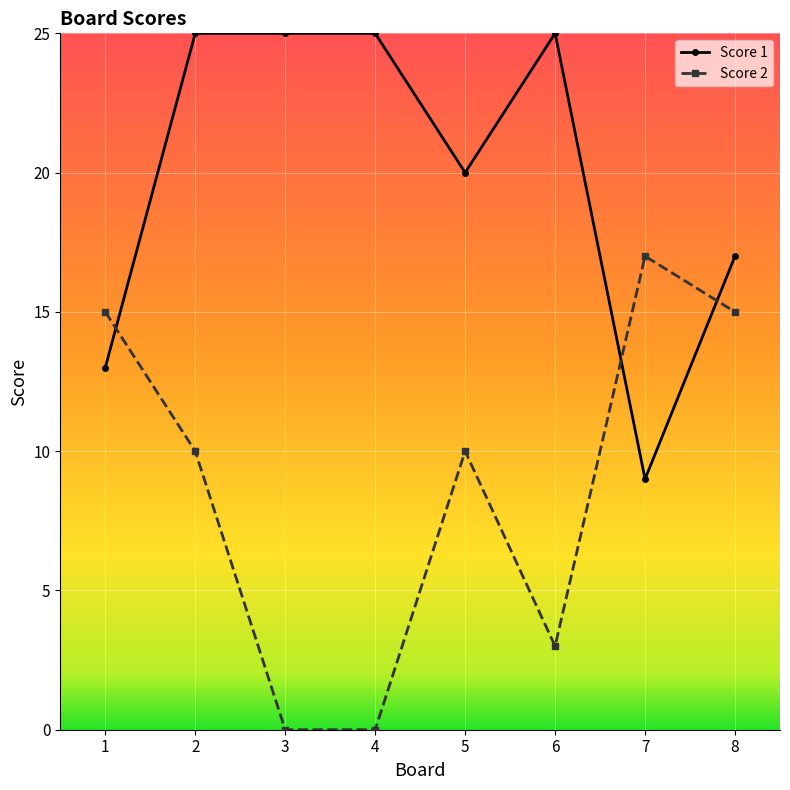

The Score 1 series shows 4 at 5. True or false?

False